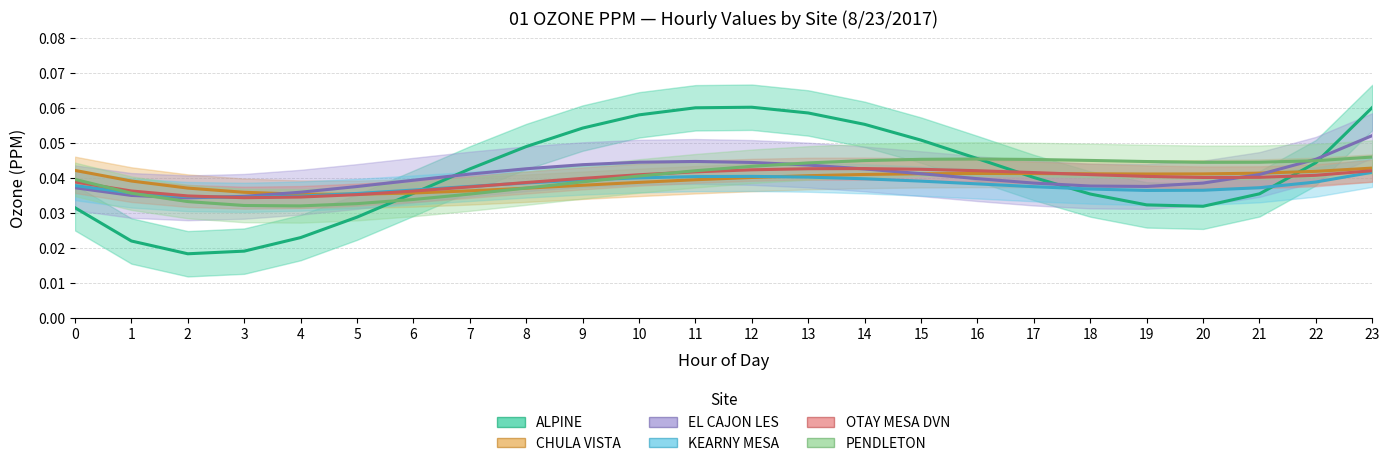

At which label does EL CAJON LES reach its peak?

23